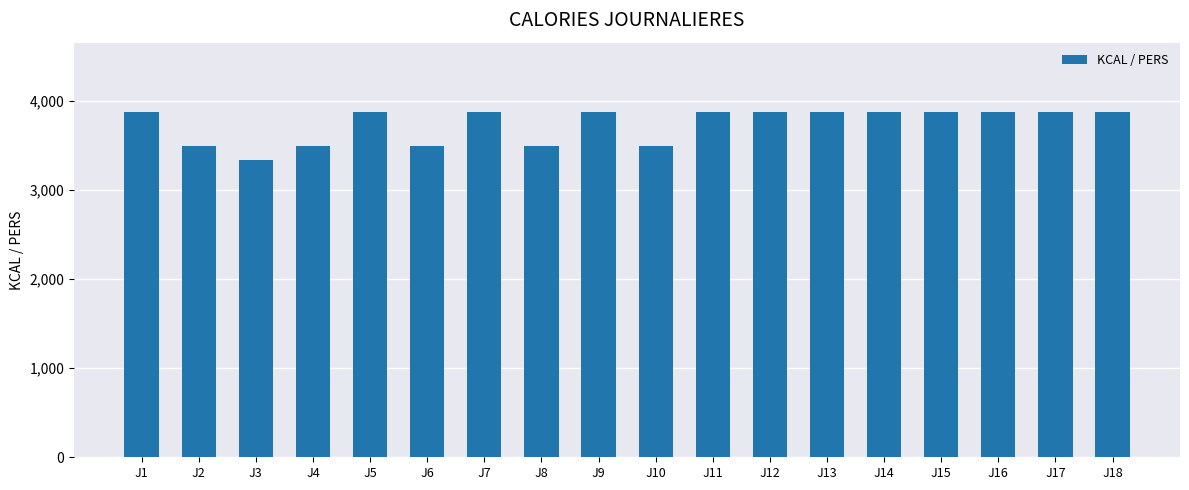

Reading left to right, transcribe all the data shown in this chart.

3877	3495	3336	3495	3877	3495	3877	3495	3877	3495	3877	3877	3877	3877	3877	3877	3877	3877